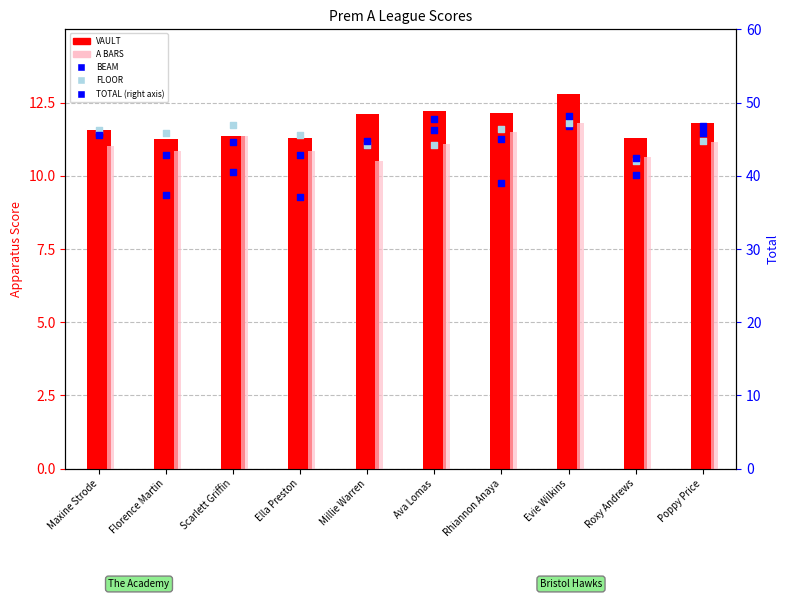

What are all the series names shown in the legend?

VAULT, A BARS, BEAM, FLOOR, TOTAL